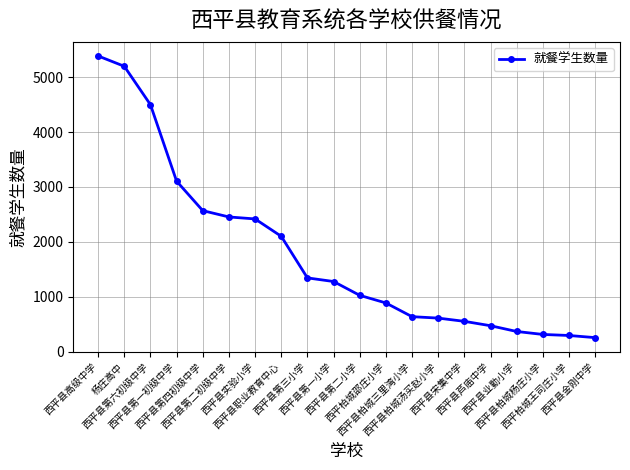

Where does the data first go above 1276?

西平县高级中学